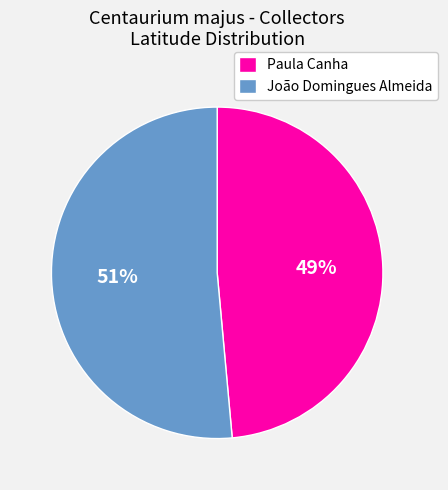

How many segments does this pie chart have?

2